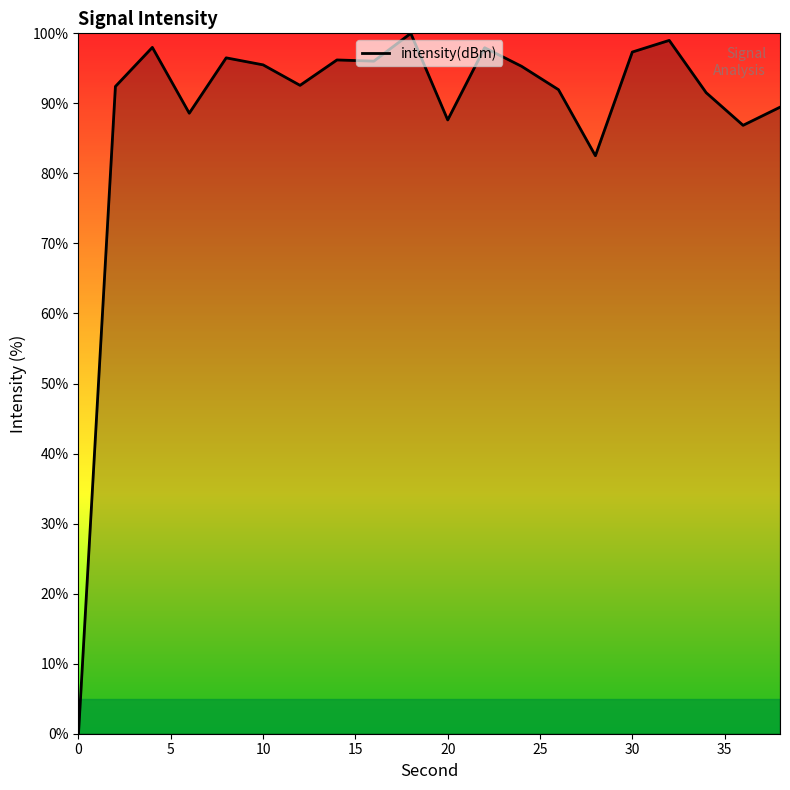

What is the difference between the maximum and minimum values?

100.0